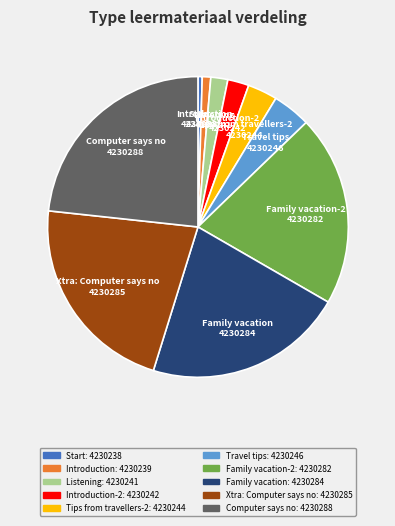

Is there a majority slice in this chart?

No